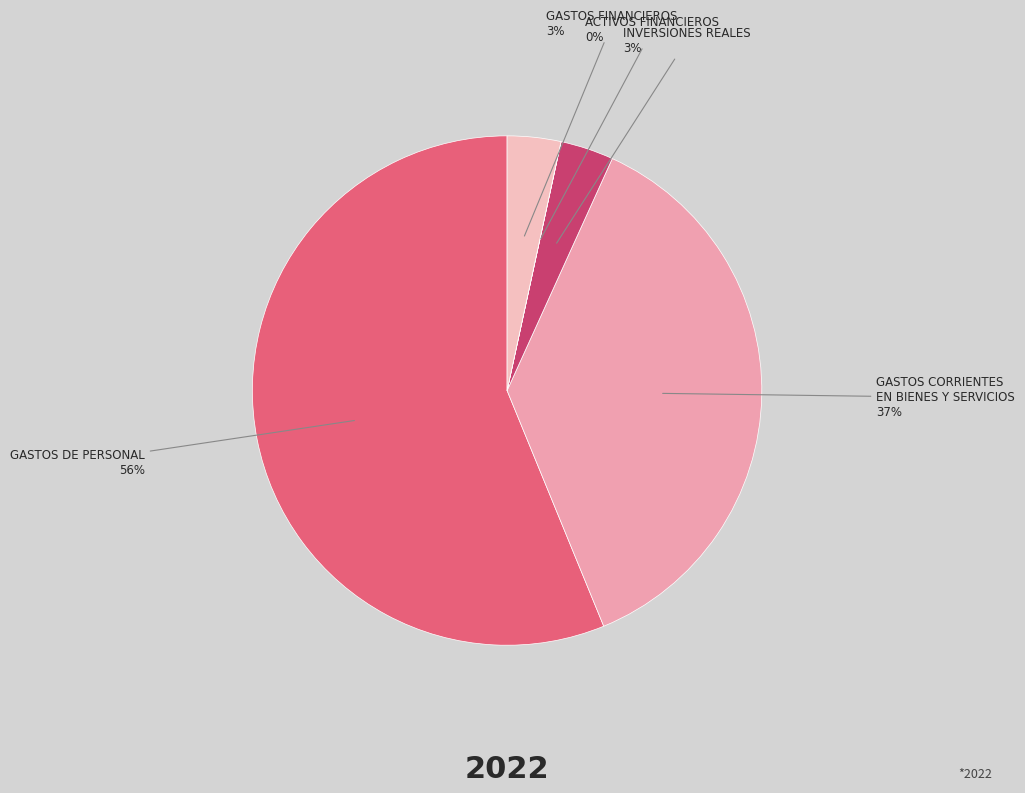

Does GASTOS DE PERSONAL account for over 50% of the chart?

Yes